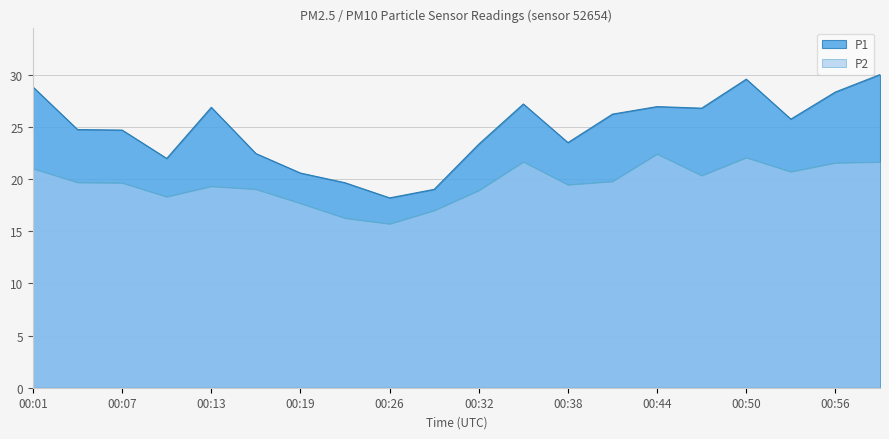

What are all the series names shown in the legend?

P1, P2